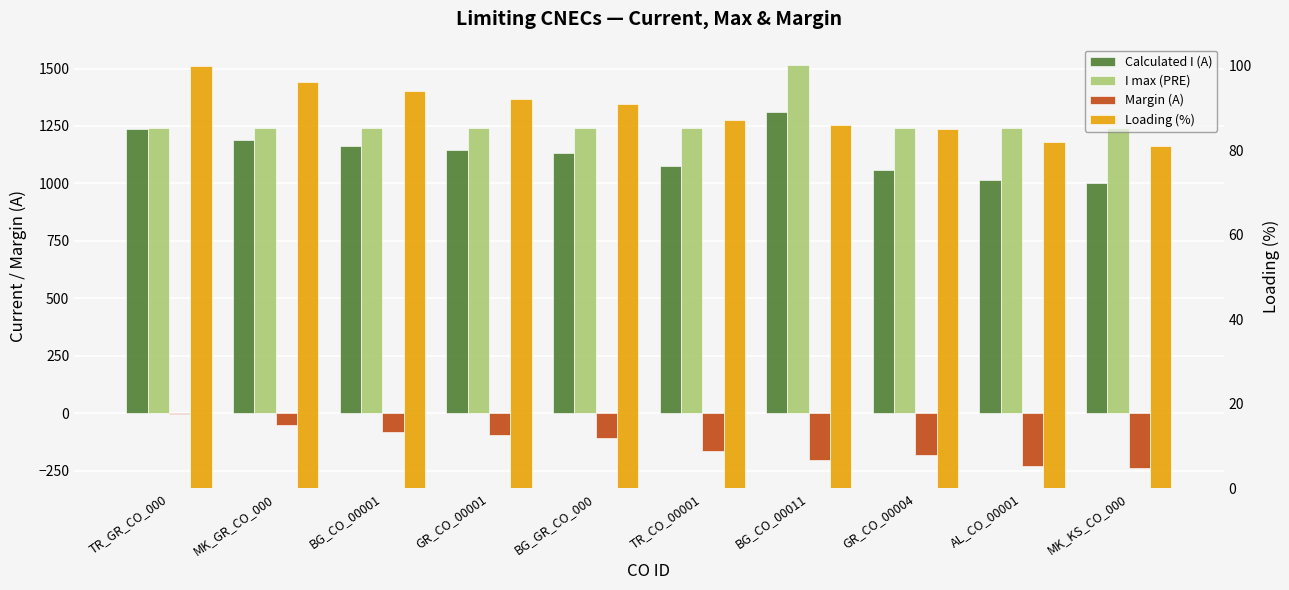

At which label is Calculated I (A) closest to 1157?

BG_CO_00001